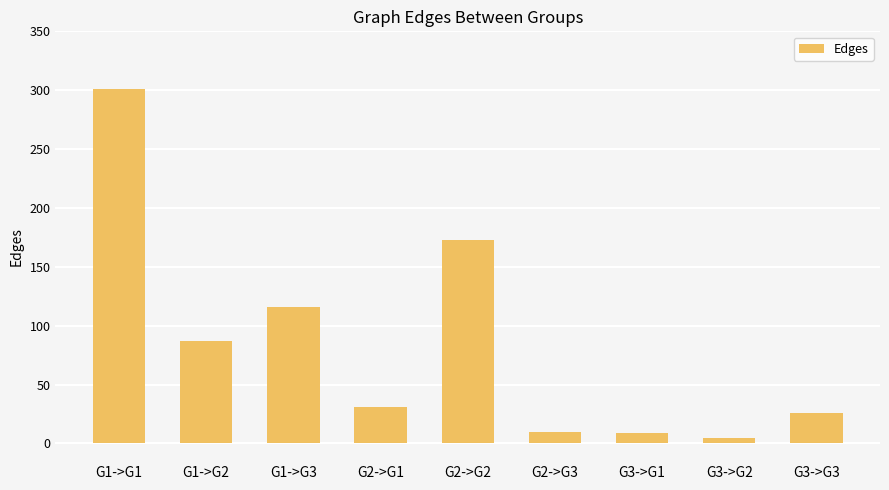

What position from the right is G3->G2?

2